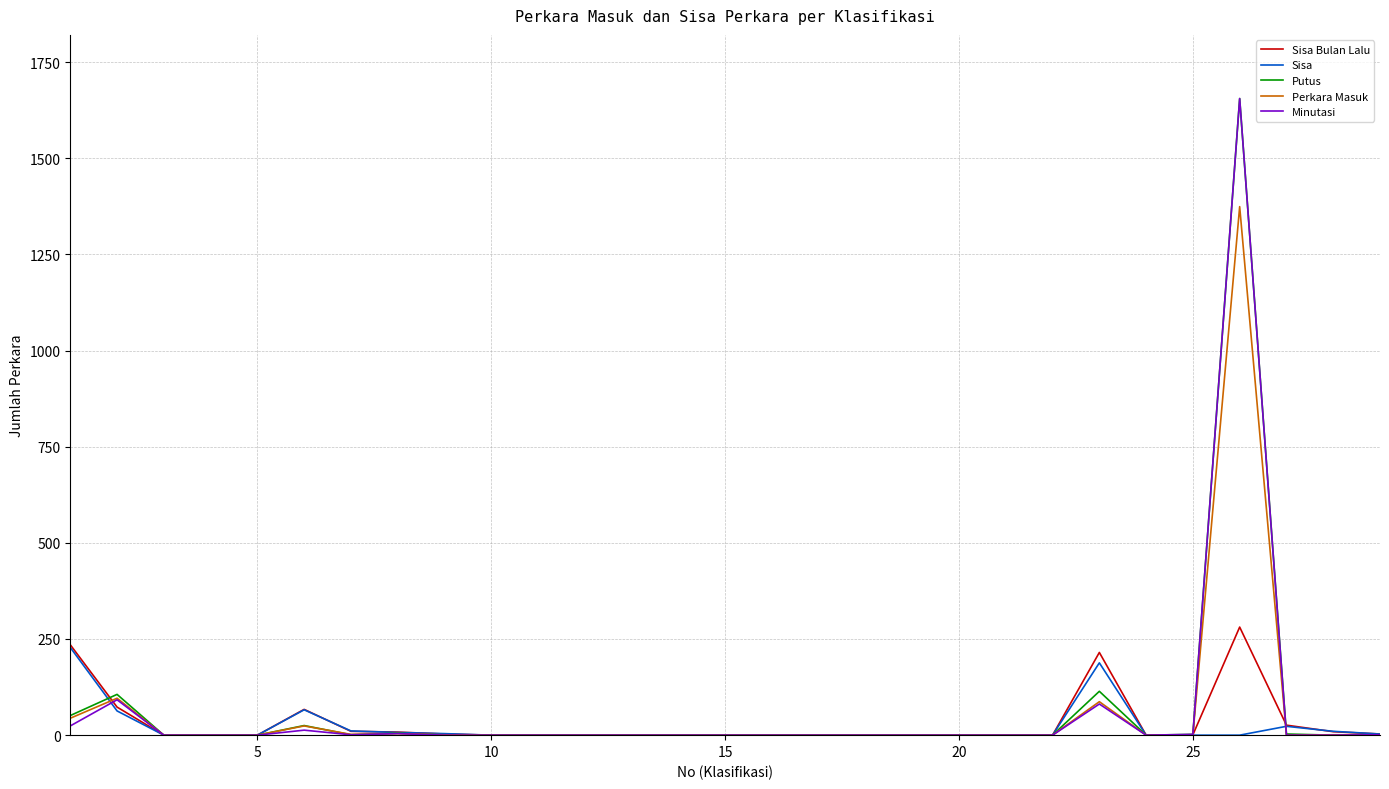

What is the greatest value displayed?

1655